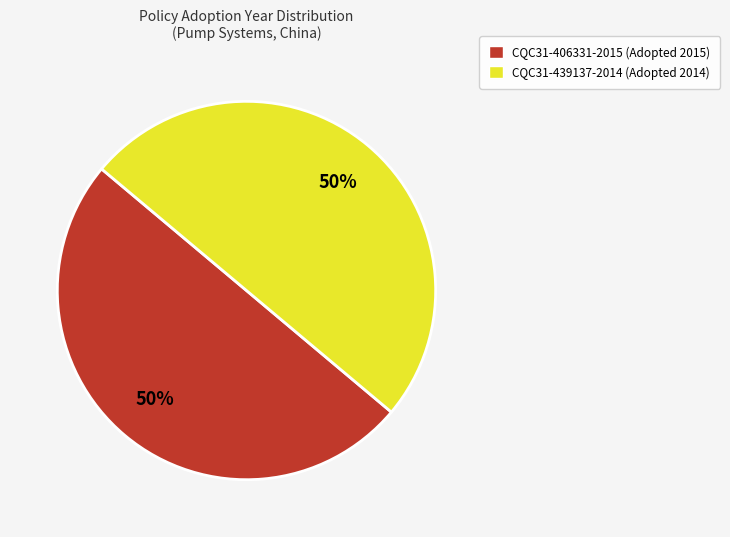

How many segments does this pie chart have?

2